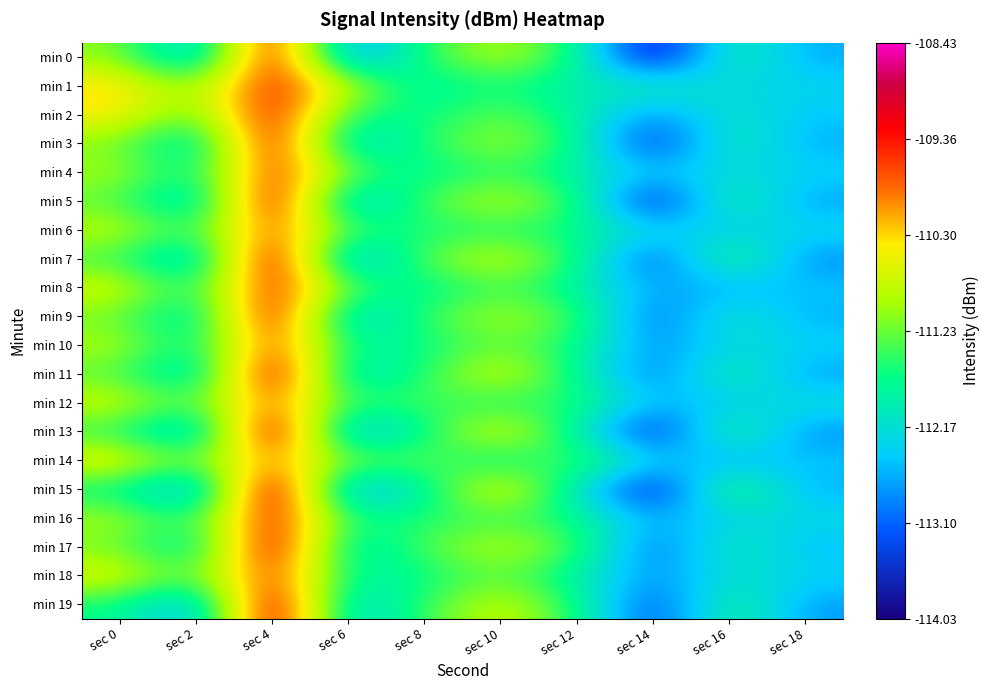

What is the total value across all series at sec 4?

-2181.2